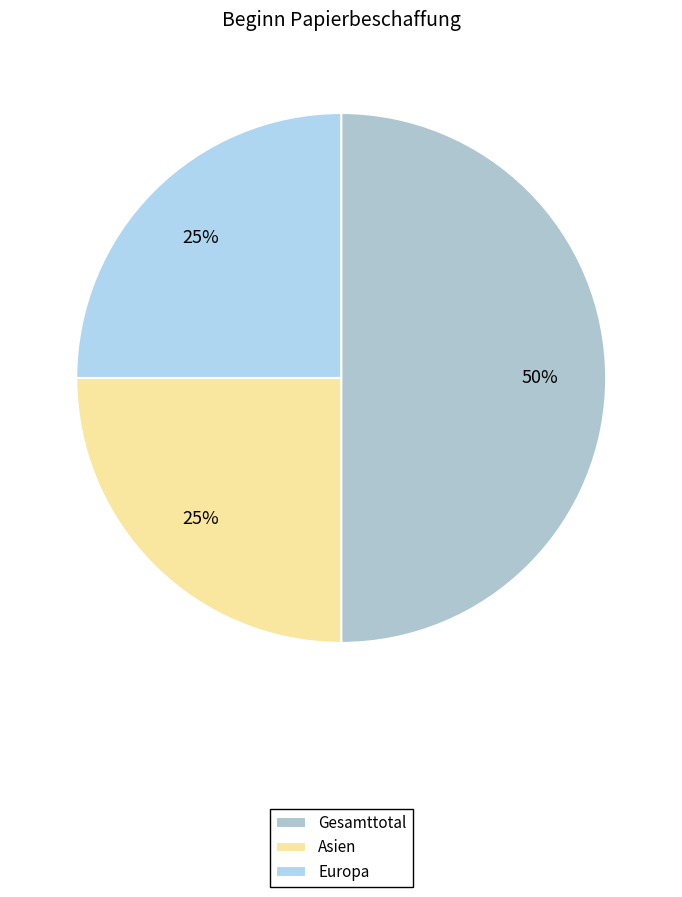

Is there any slice that represents more than half of the pie?

No